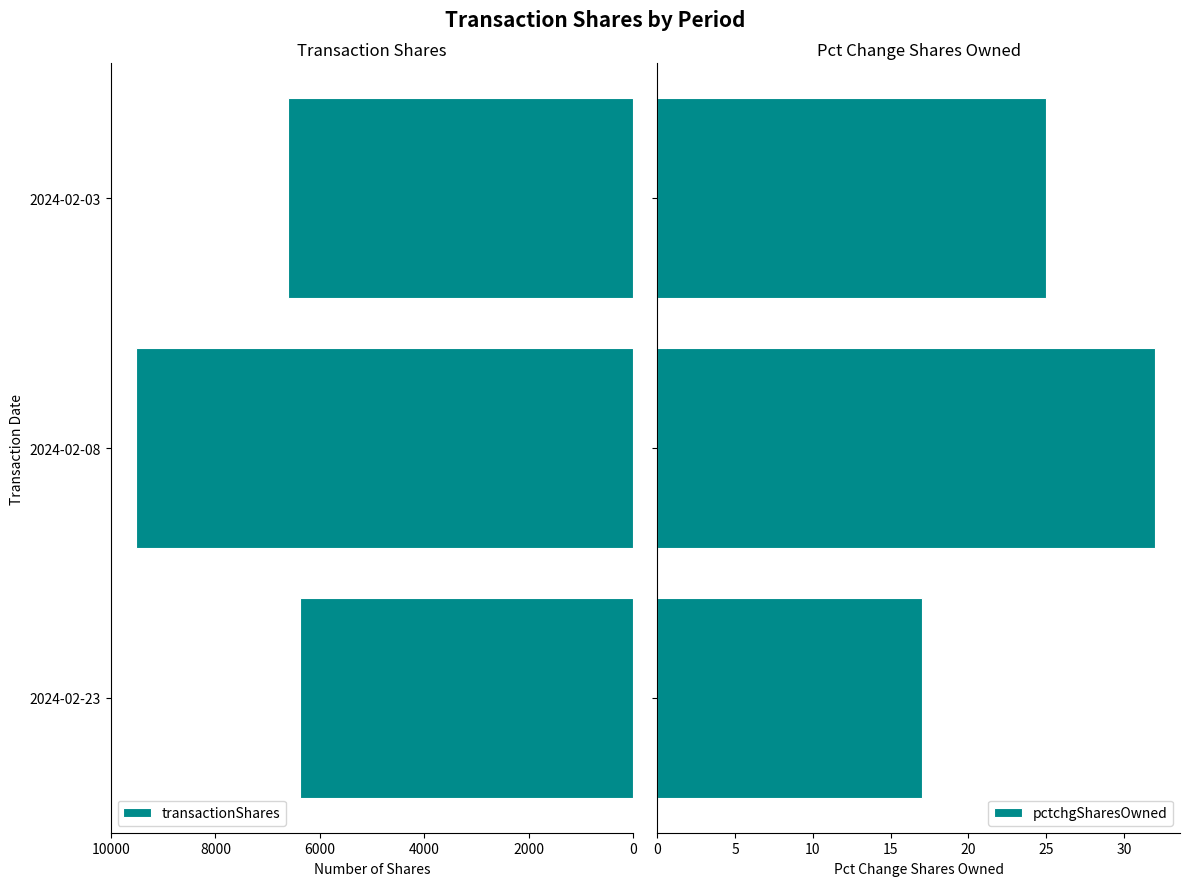

Which series has the largest total across all categories?

transactionShares